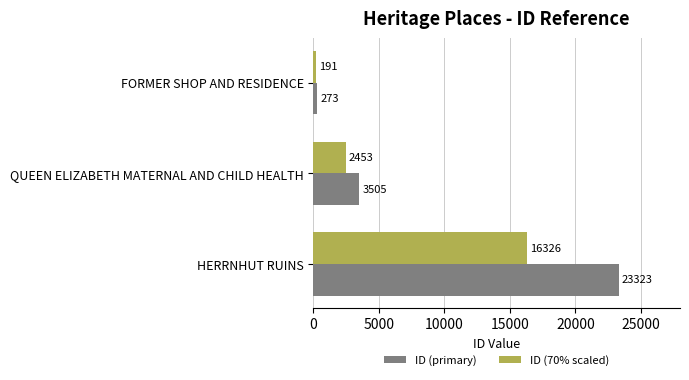

How many data points in ID (primary) are less than 3505?

1